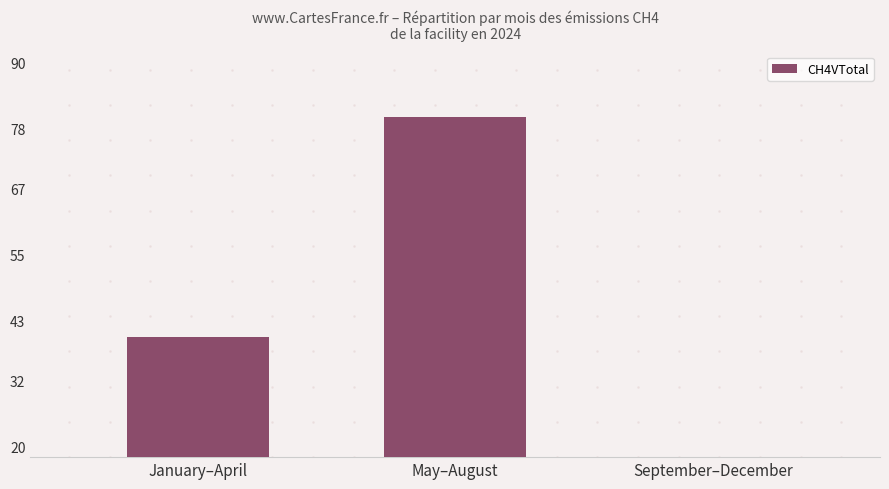

What is the value of the 3rd bar from the left?

1